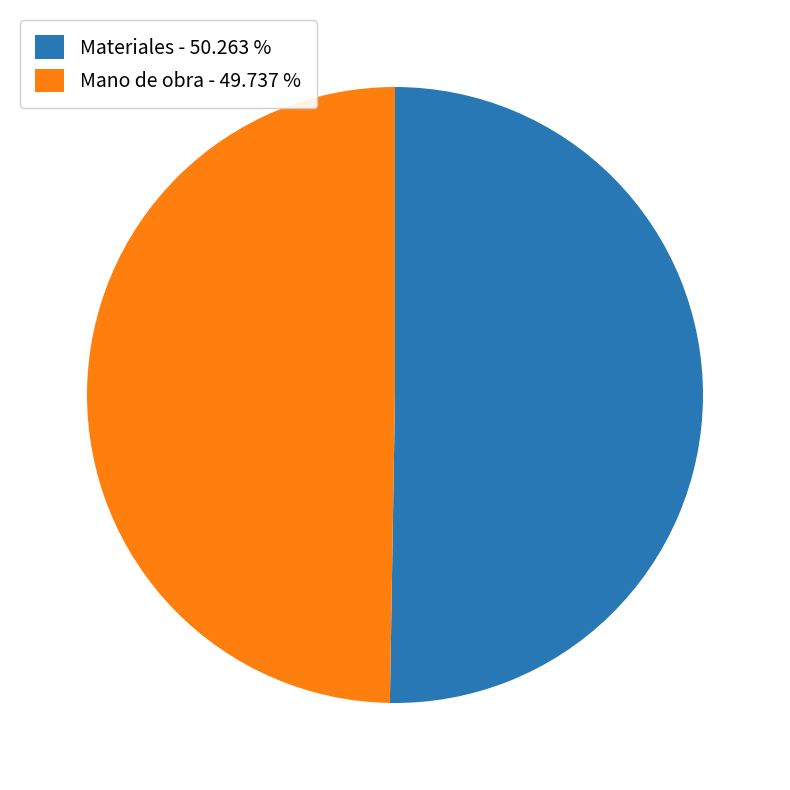

Combined, do Materiales - 50.263 % and Mano de obra - 49.737 % account for over 50%?

Yes